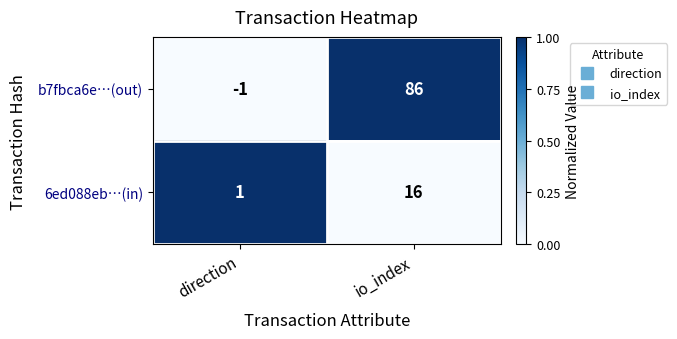

Is it true that b7fbca6e…(out) equals -1 at direction?

True